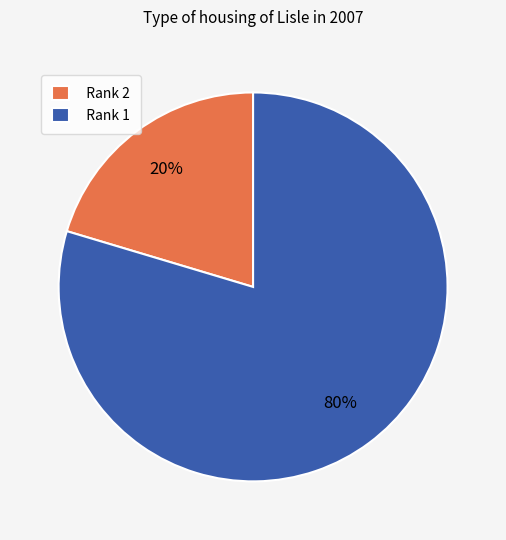

How many segments does this pie chart have?

2